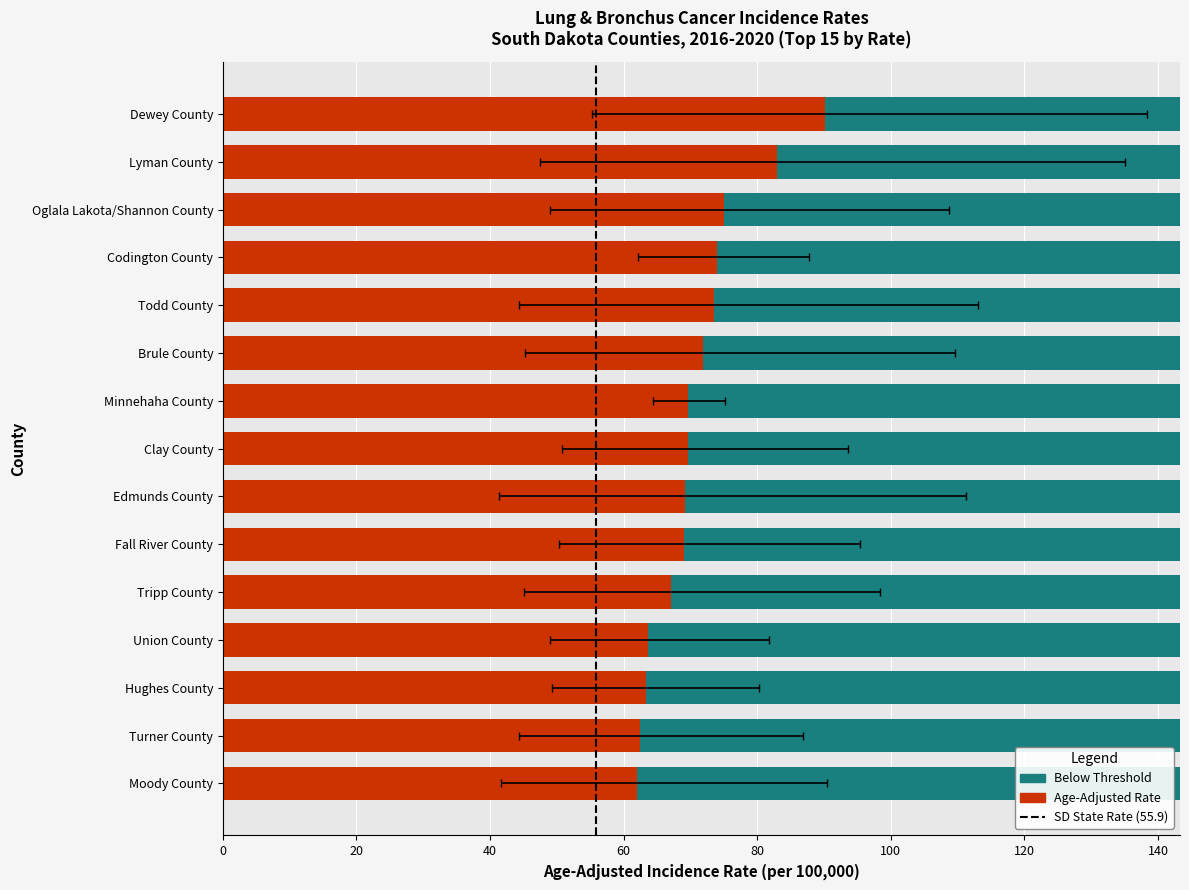

How many categories are shown in the chart?

15